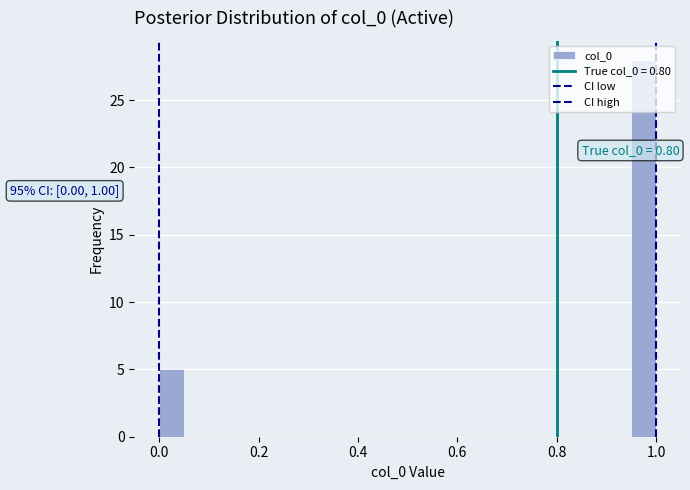

Read against the x-axis, roughly where is the centre of the tallest bar?

0.98